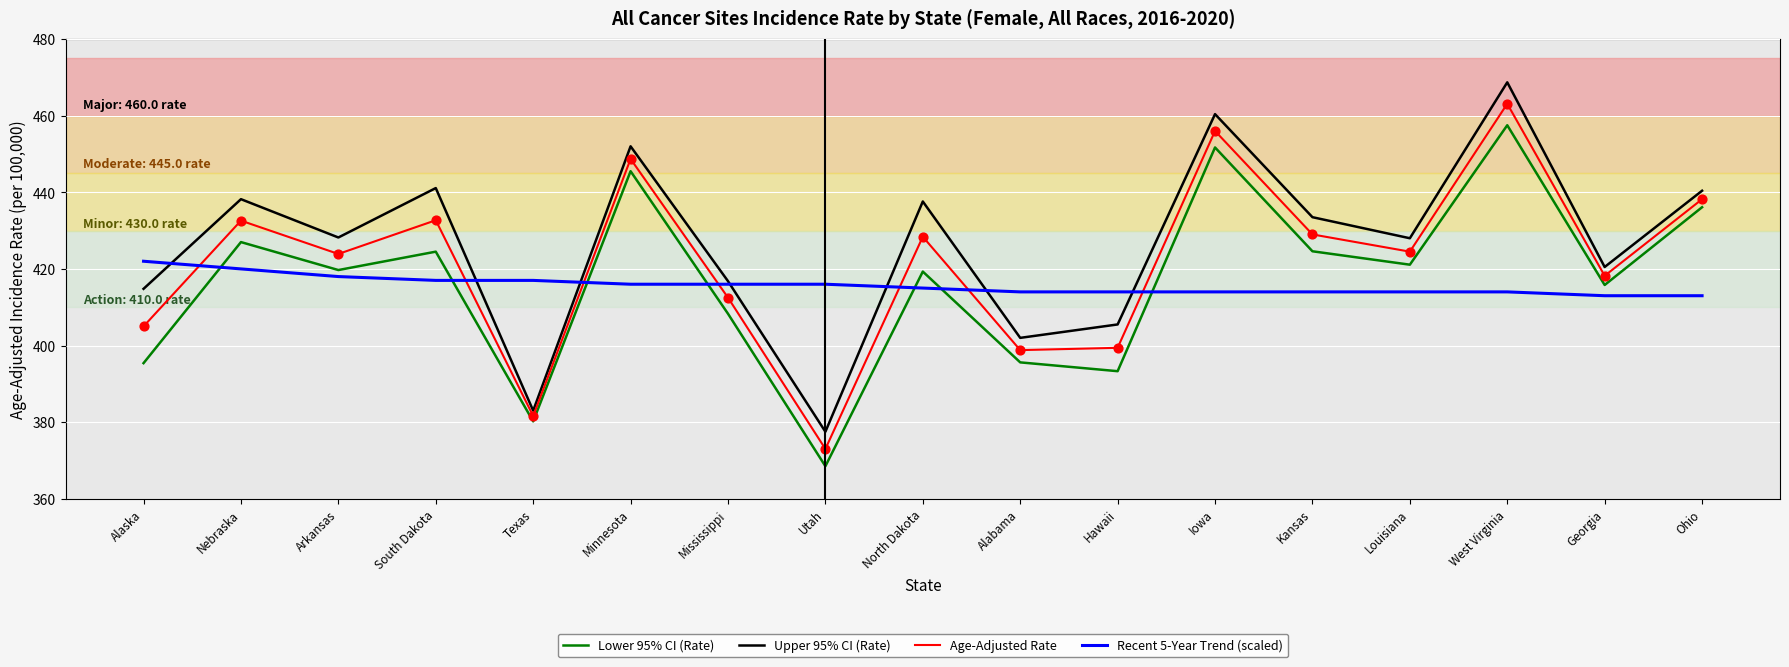

Between Alaska and South Dakota, which series saw the biggest shift?

Lower 95% CI (Rate)